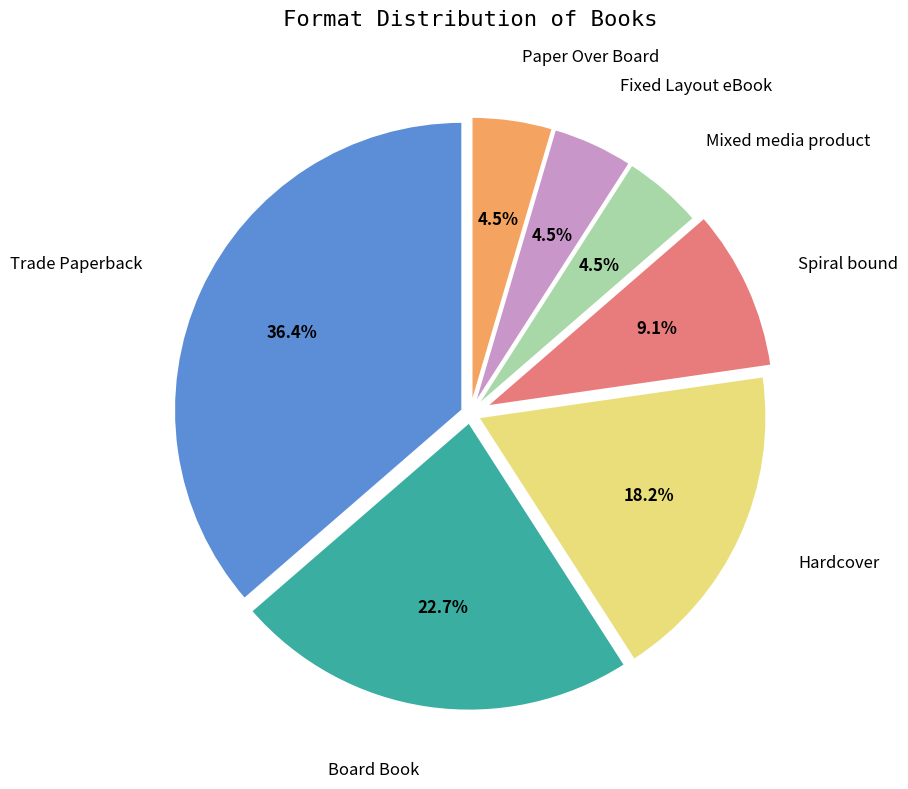

How many slices are in this pie chart?

7